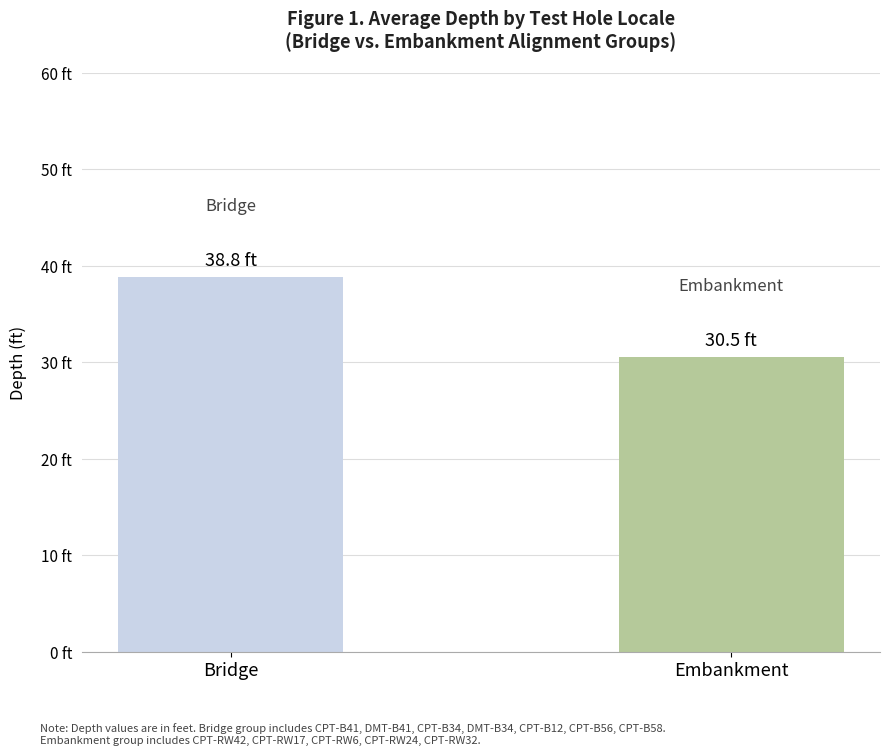

At which category does the chart reach its peak across all series?

Bridge